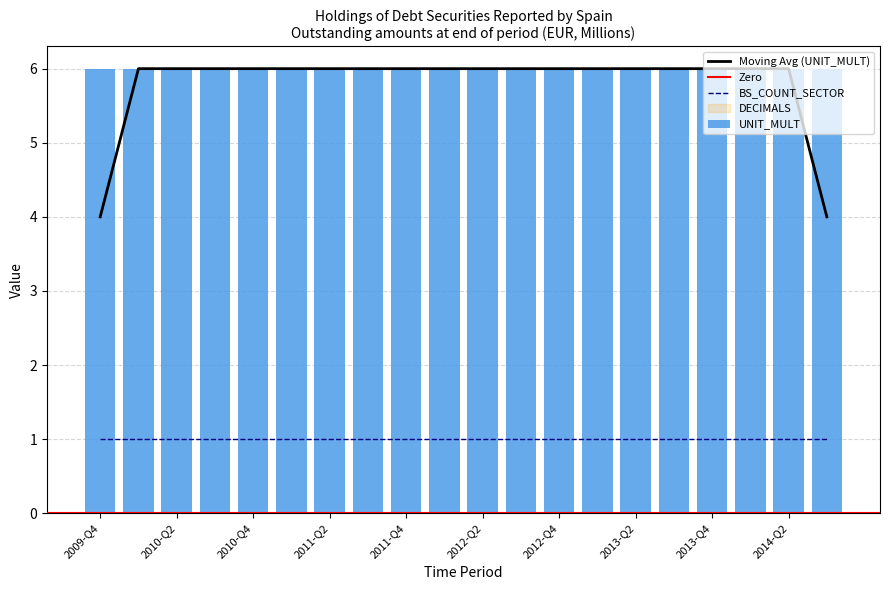

How many groups of bars are there?

20